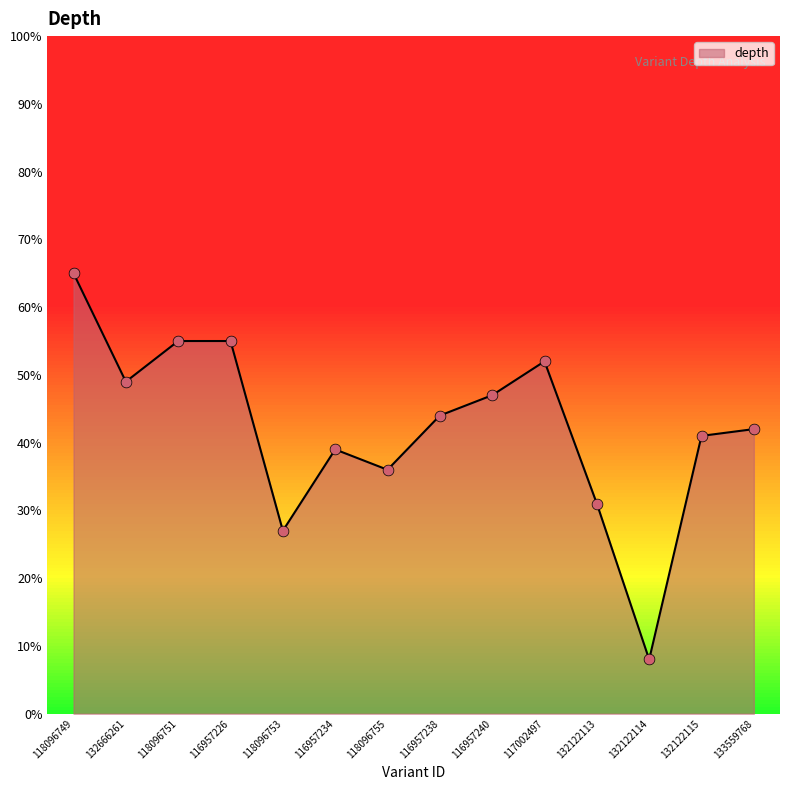

Which has a higher value, 116957226 or 132122113?

116957226